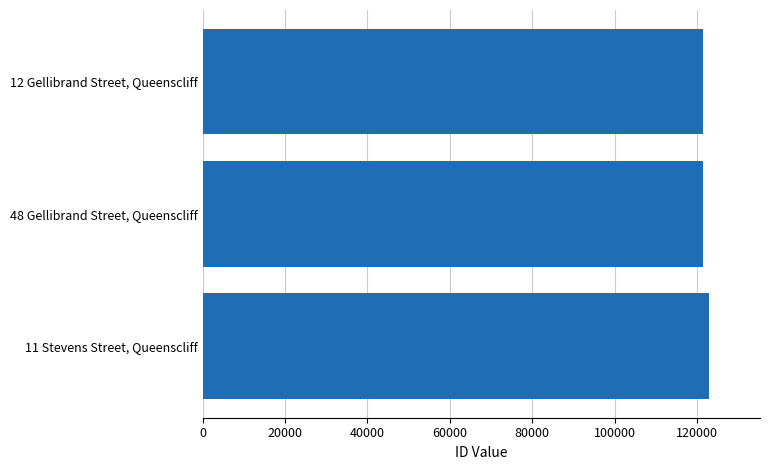

Rank the categories by value from highest to lowest.

11 Stevens Street, Queenscliff, 48 Gellibrand Street, Queenscliff, 12 Gellibrand Street, Queenscliff